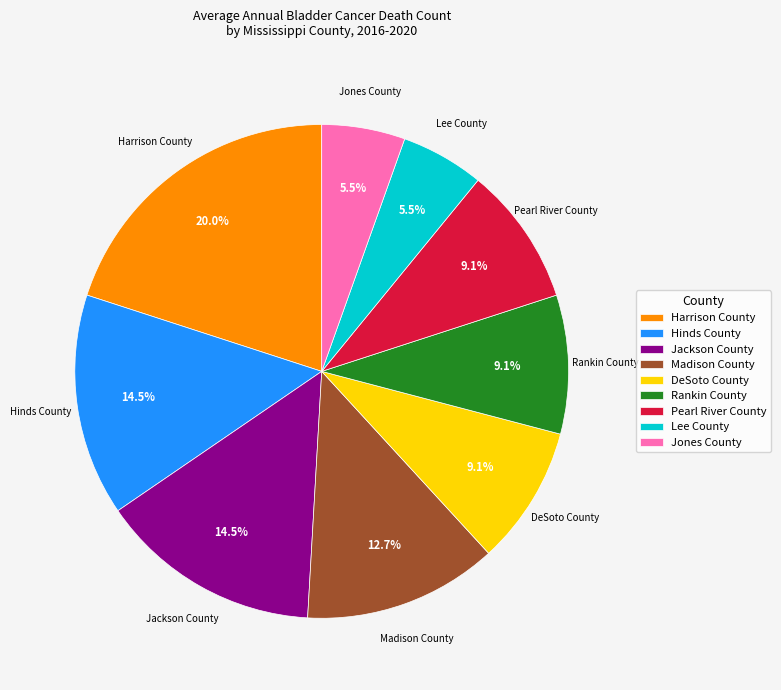

Is the sum of Rankin County and Harrison County greater than half?

No